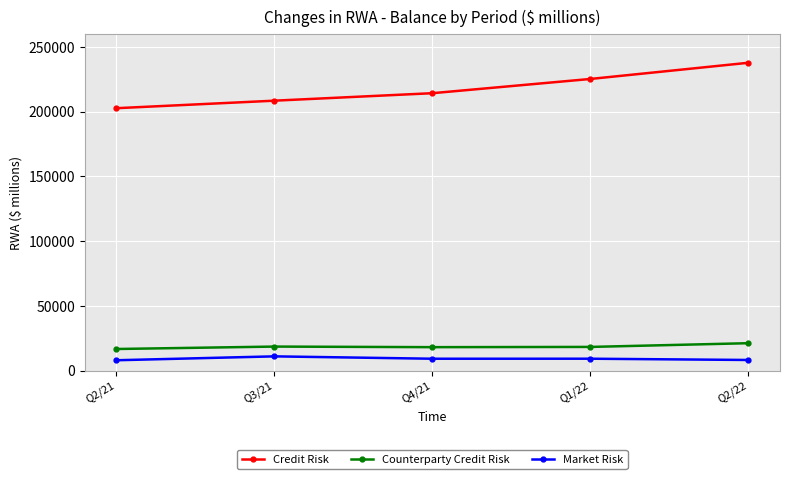

How many lines are shown in the chart?

3